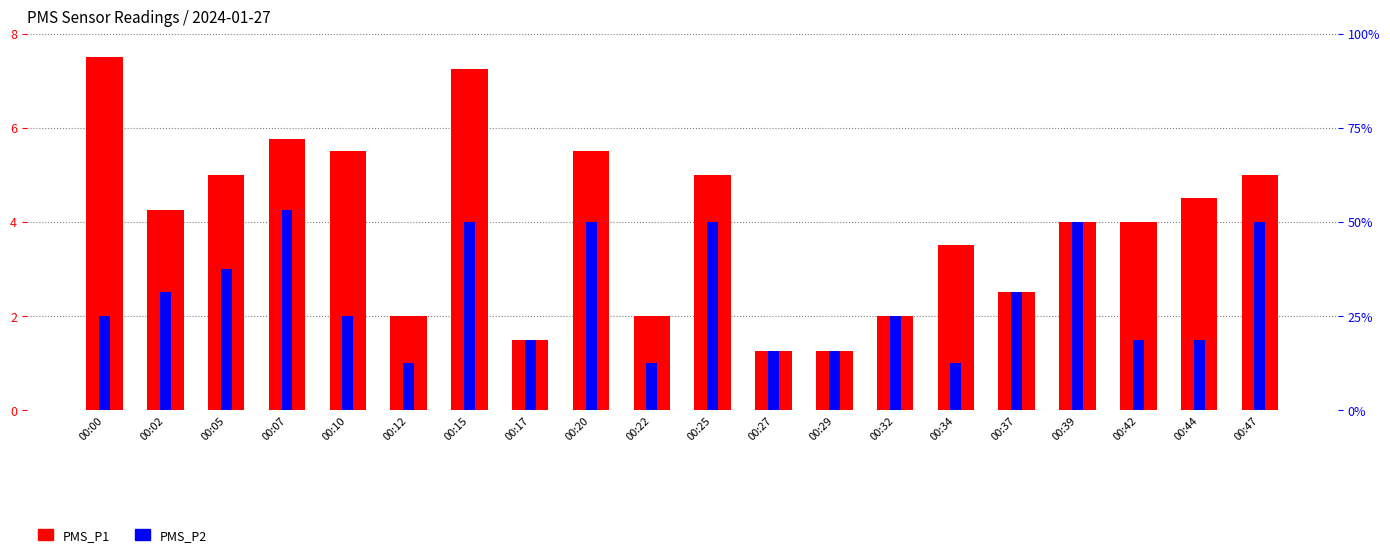

What is the maximum value shown in the chart?

7.5